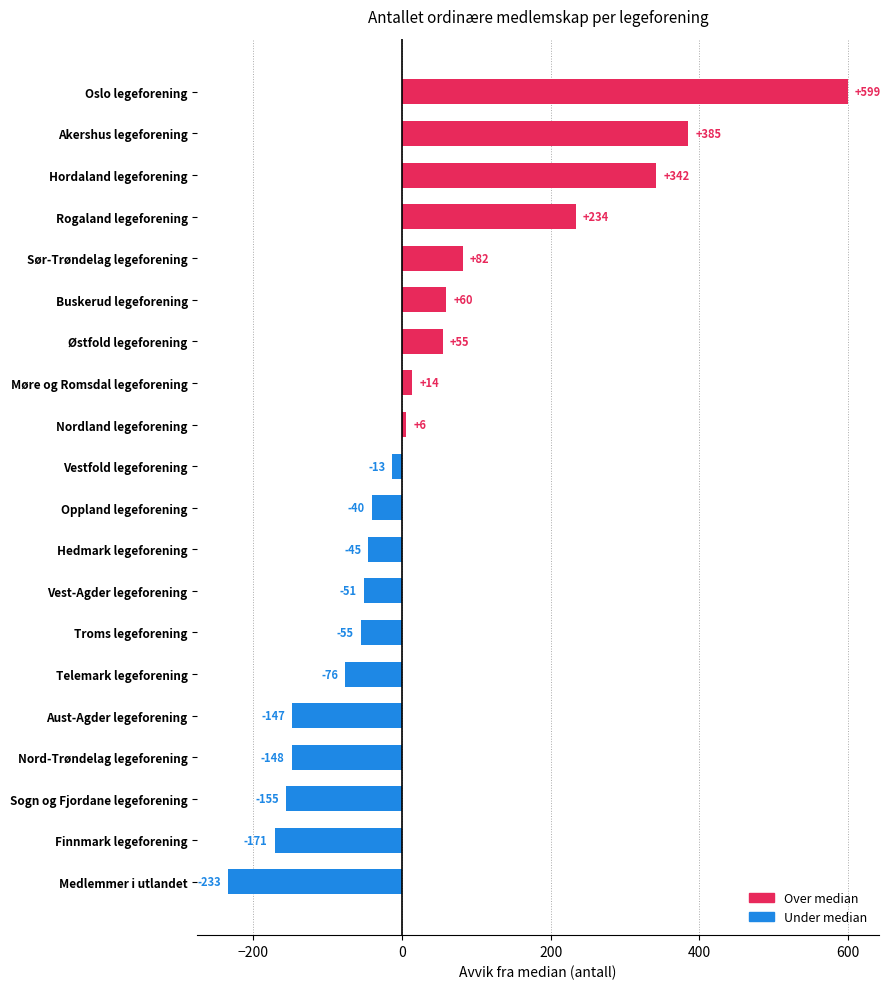

What is the average value?

32